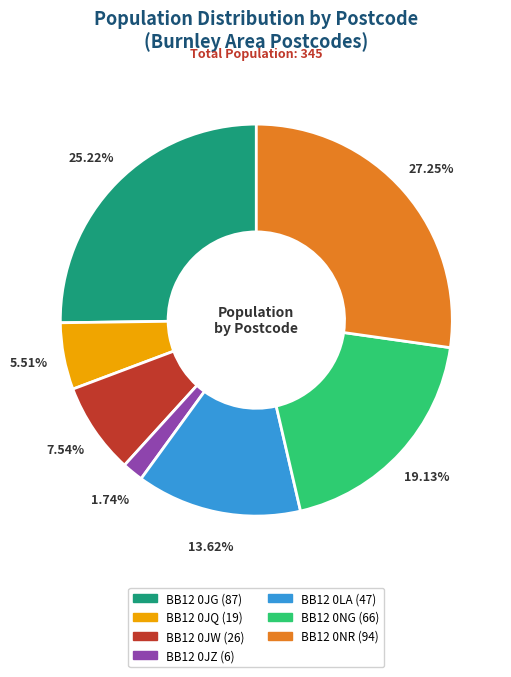

Rank the categories by value from highest to lowest.

BB12 0NR, BB12 0JG, BB12 0NG, BB12 0LA, BB12 0JW, BB12 0JQ, BB12 0JZ